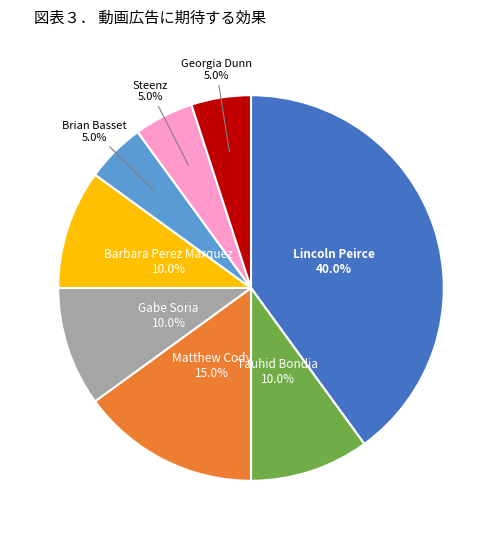

Does any single category account for the majority?

No